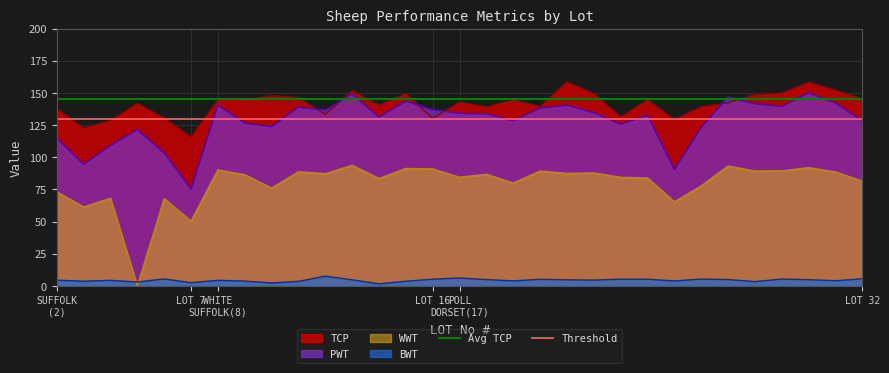

What is the maximum value for TCP?

158.7